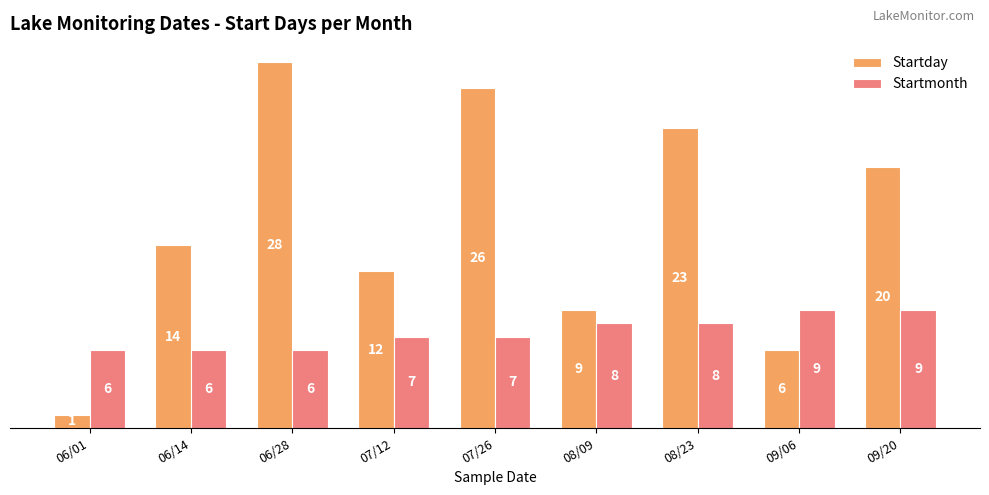

True or false: Startmonth has a value of 7 at 07/12.

True